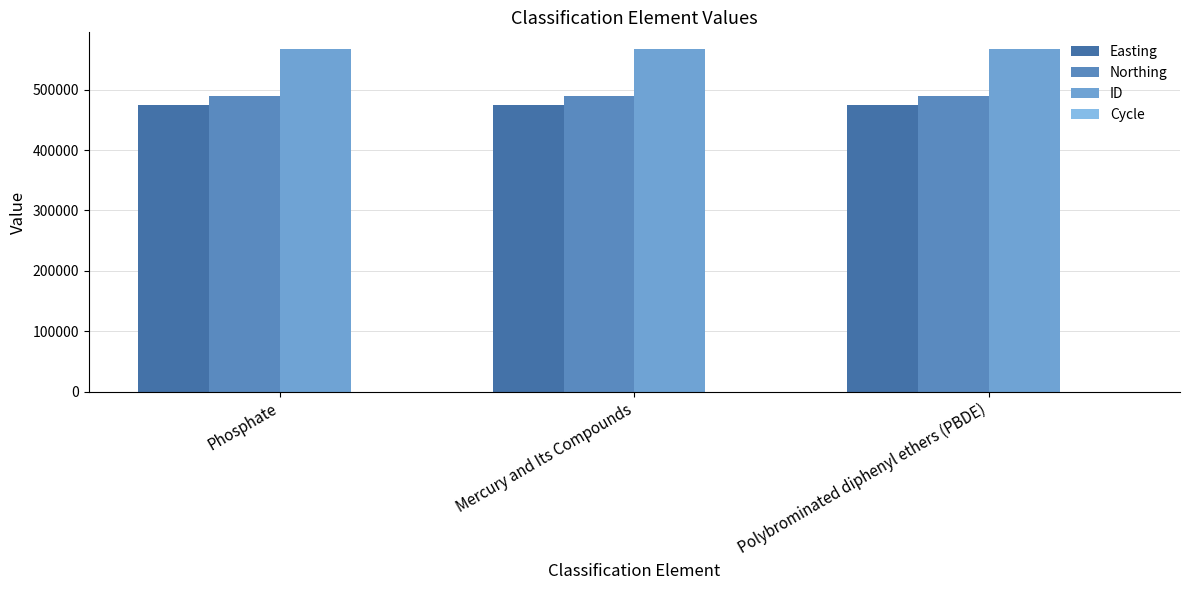

At how many categories does at least one series exceed 512601?

3